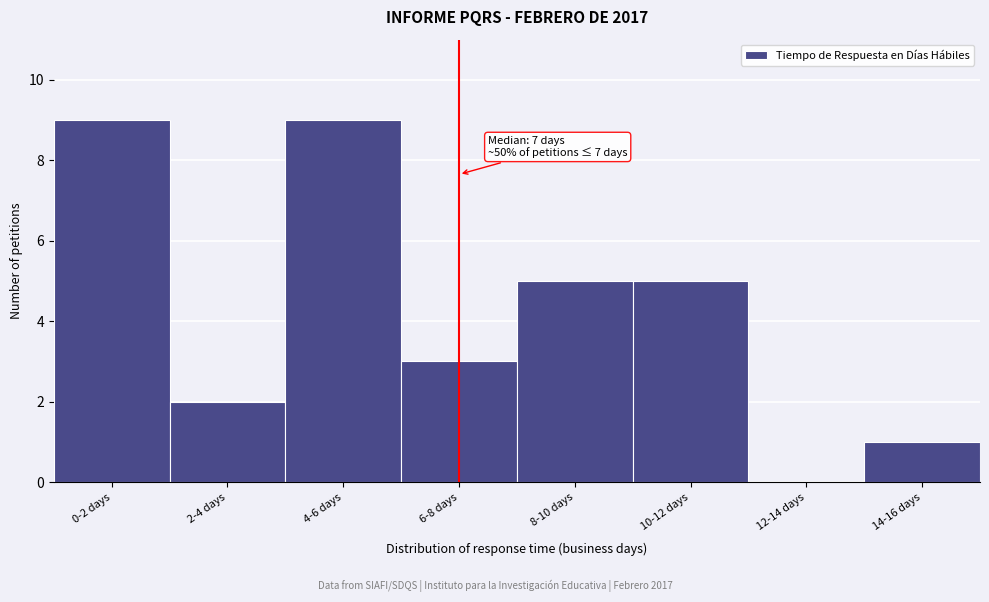

Reading left to right, what are all the values shown in this chart?

0-2 days=9	2-4 days=2	4-6 days=9	6-8 days=3	8-10 days=5	10-12 days=5	12-14 days=0	14-16 days=1